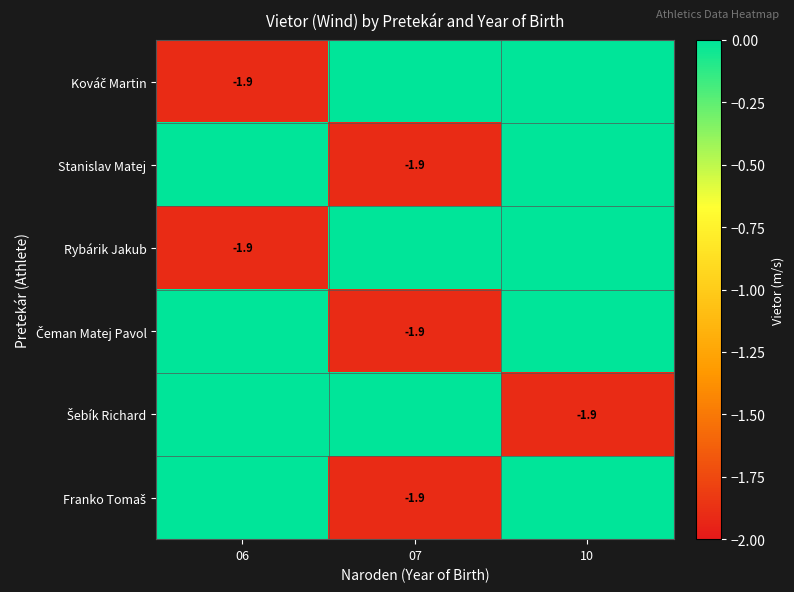

The value of Rybárik Jakub at 06 is -1.0. True or false?

False